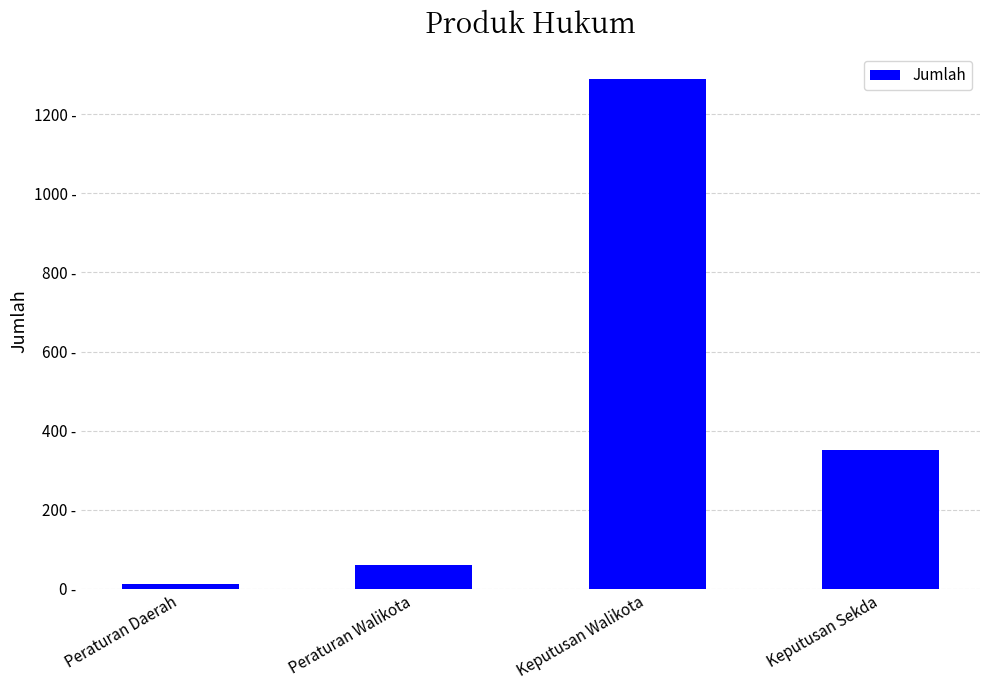

Are the bars horizontal?

No